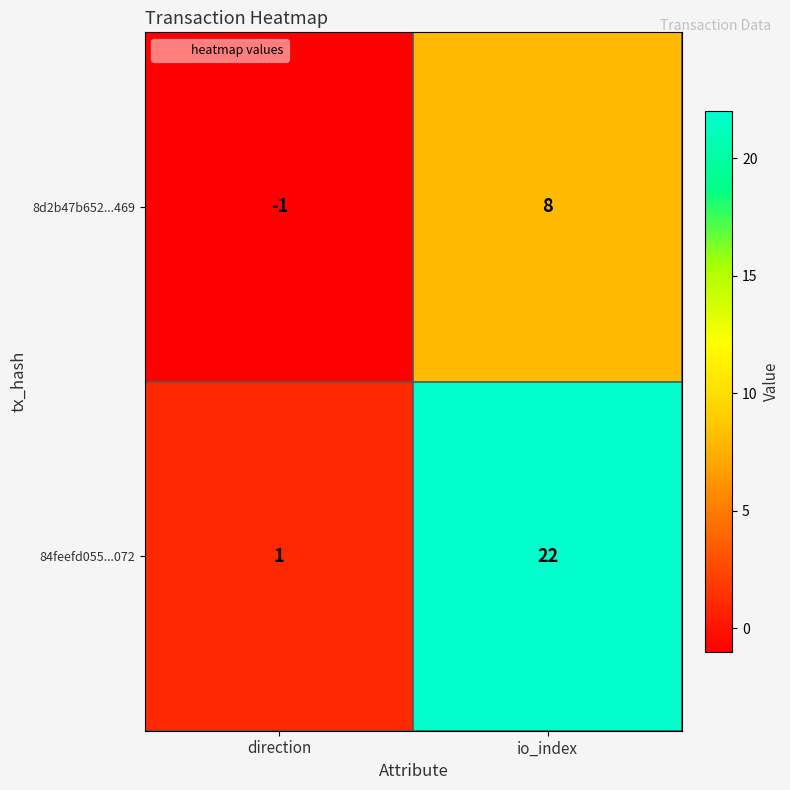

What is the minimum value shown in the chart?

-1